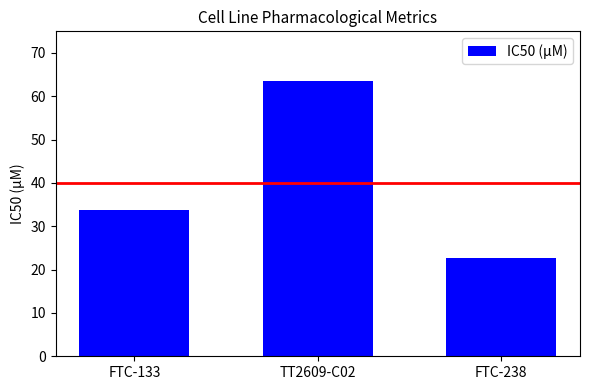

Rank the categories by value from highest to lowest.

TT2609-C02, FTC-133, FTC-238